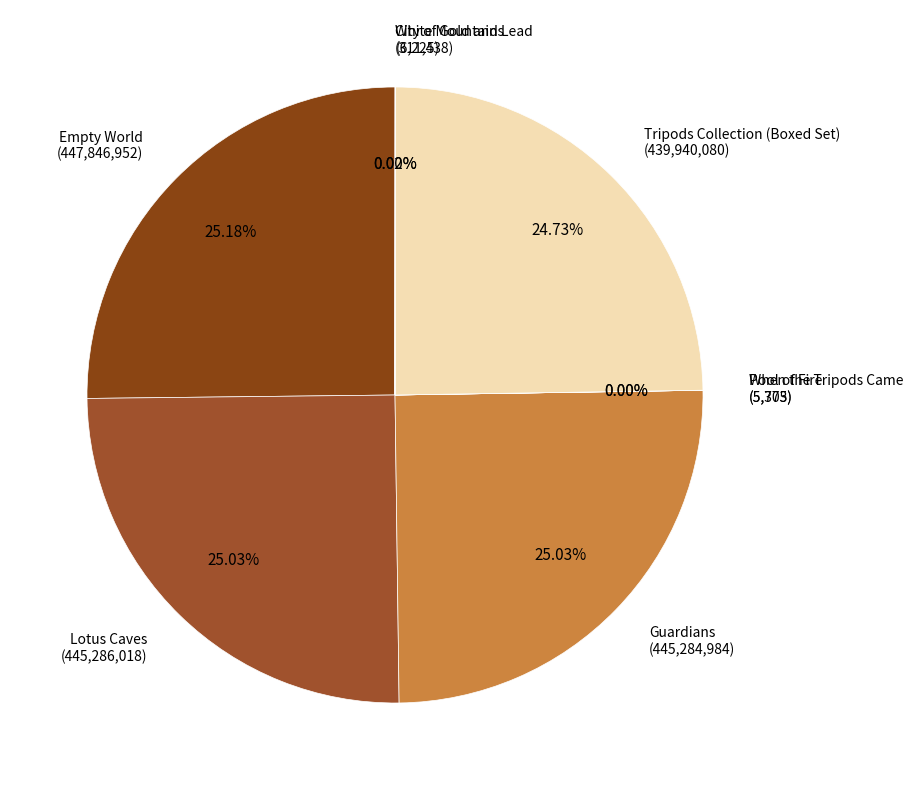

How many slices are in this pie chart?

8